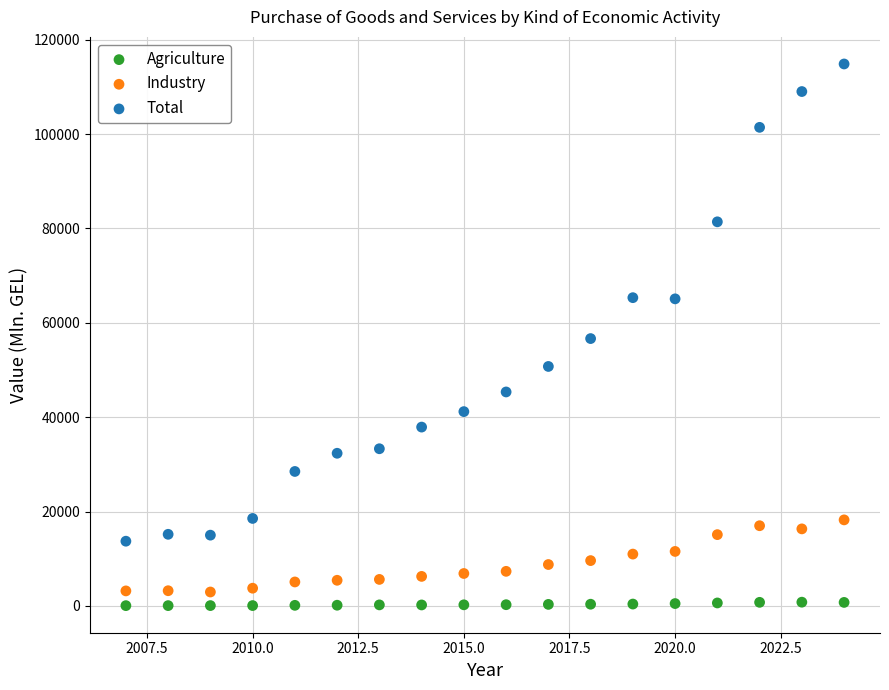

Which series contains the lowest Y value?

Agriculture